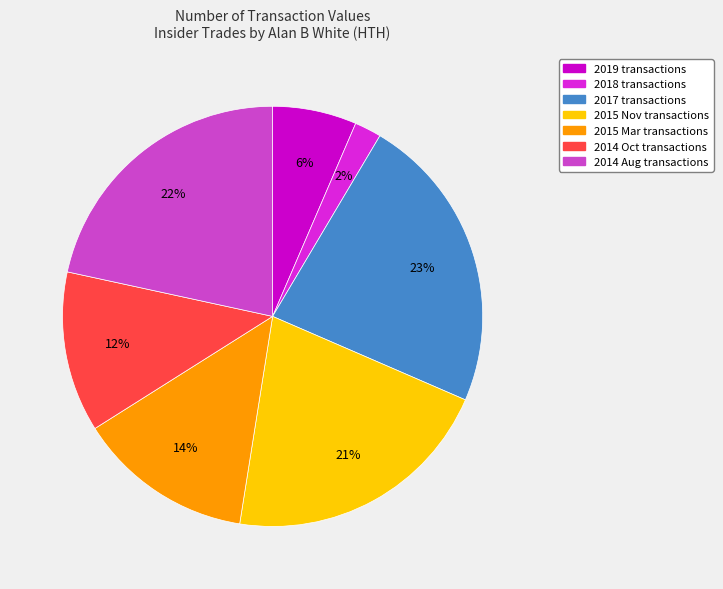

Which slice is the largest?

2017 transactions